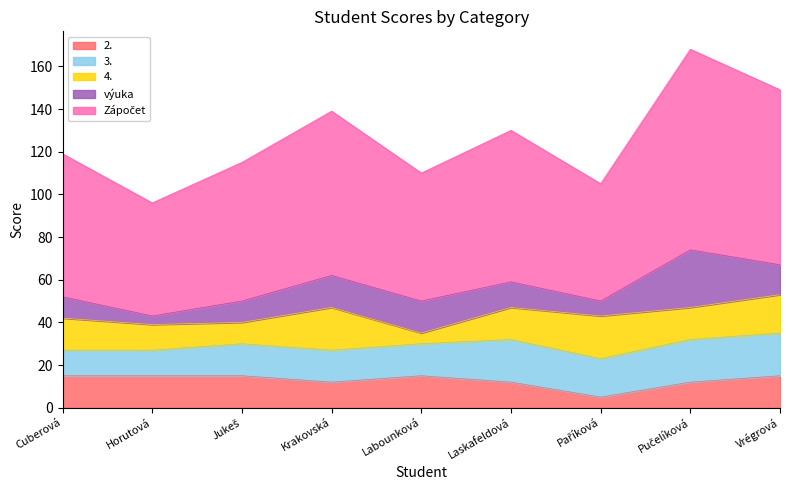

At how many categories does at least one series exceed 15?

9